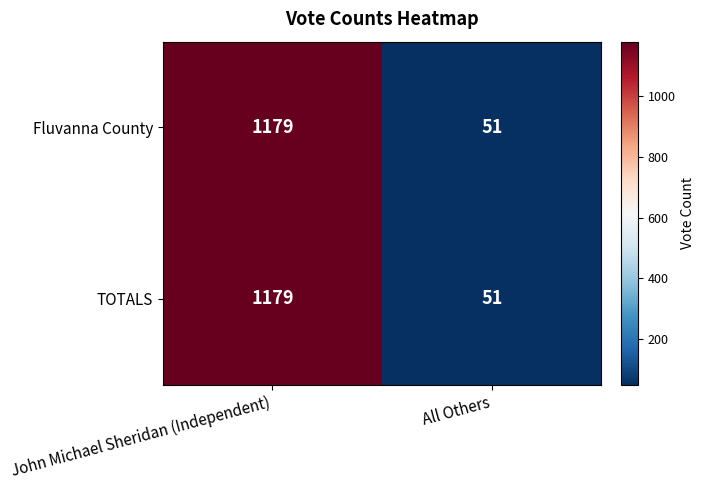

What is the sum of all Fluvanna County values?

1230